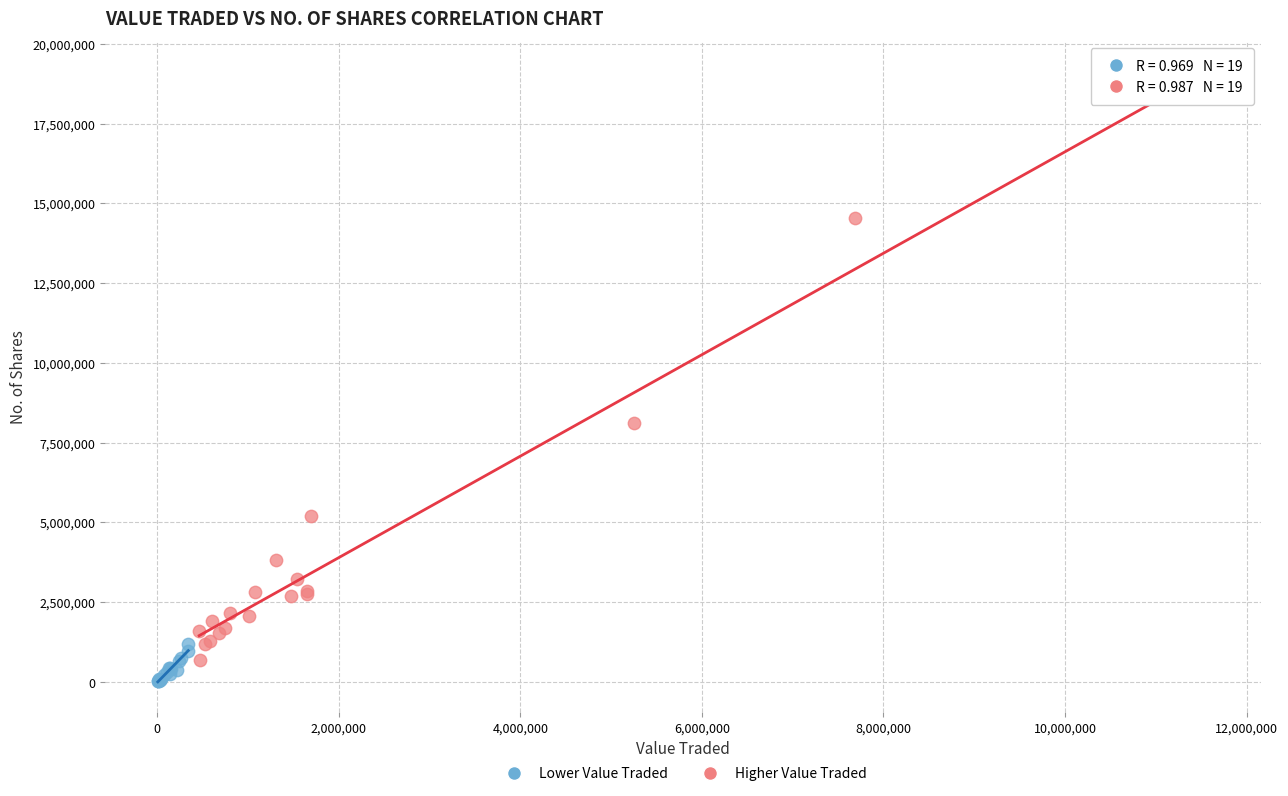

Which series contains the lowest Y value?

Lower Value Traded